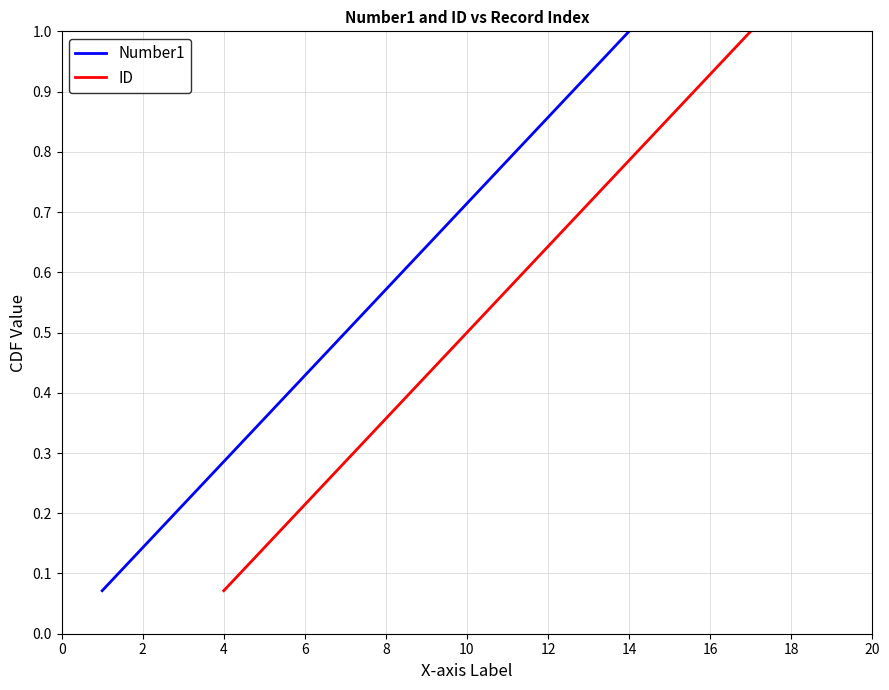

The value of Number1 at 10 is 1.1. True or false?

False